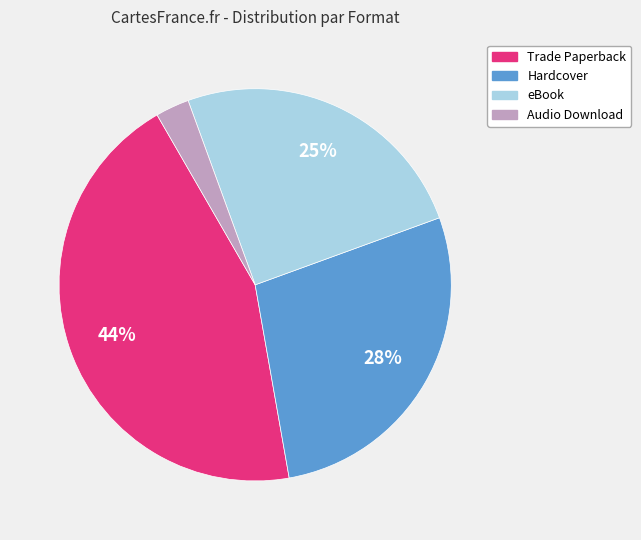

Is there any slice that represents more than half of the pie?

No